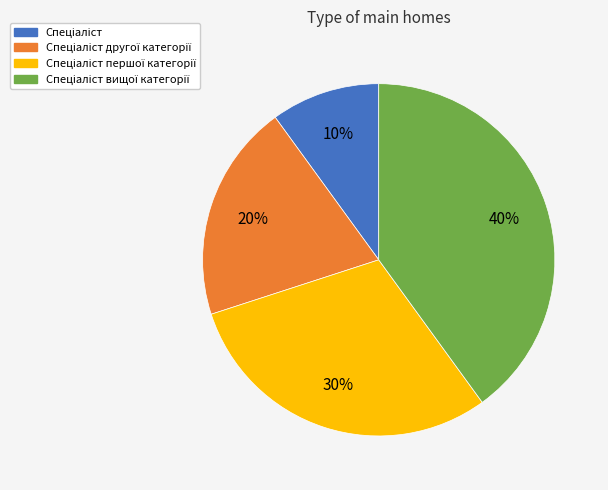

To the nearest percent, what is the average slice percentage?

25%